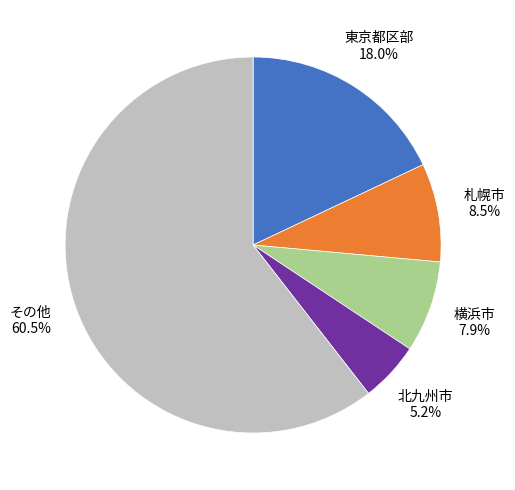

How many slices are in this pie chart?

5